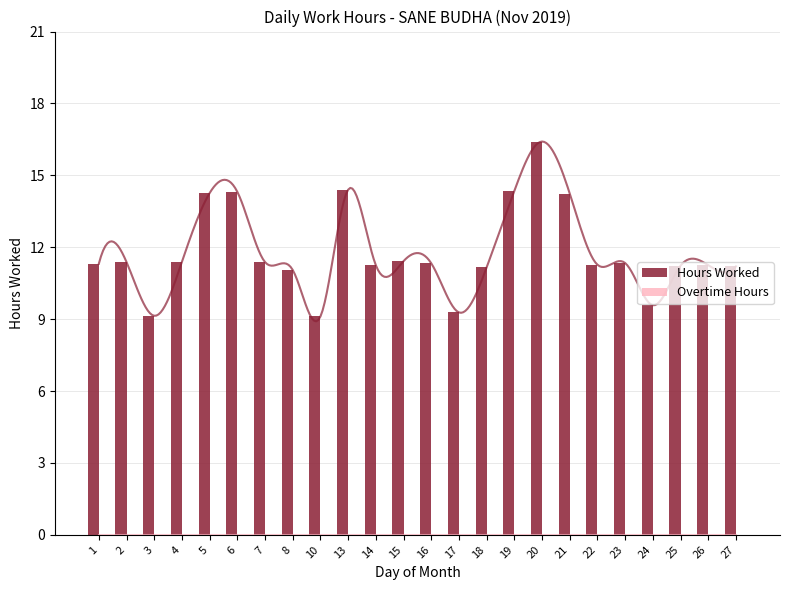

Does the chart contain any negative values?

No